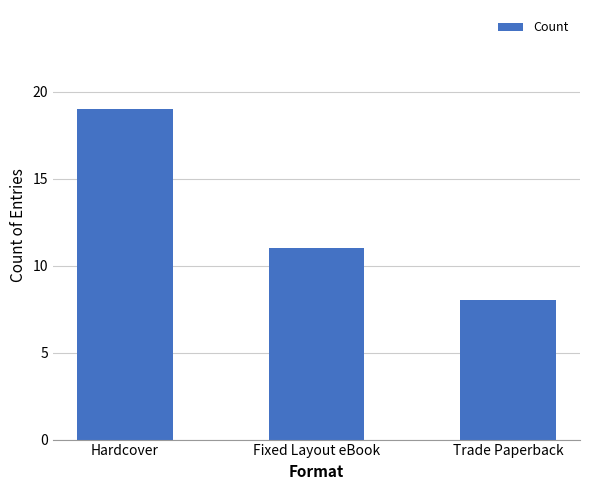

What is the maximum value shown in the chart?

19